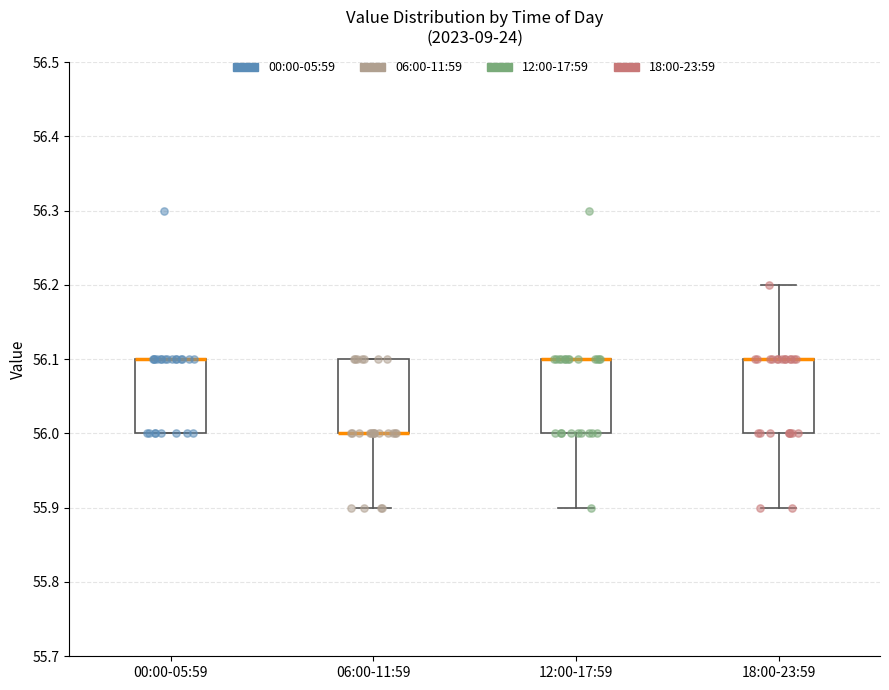

Reading left to right, transcribe this box plot: for each box, give where its median line is, the range the box spans, and where its two whiskers end, as read against the y-axis. The values are not printed on the chart, so give them approximately, as read against the axis.

00:00-05:59: median 56.1 (drawn on the box's upper edge), box 56.0 to 56.1, whiskers 56.0 to 56.1
06:00-11:59: median 56.0 (drawn on the box's lower edge), box 56.0 to 56.1, whiskers 55.9 to 56.1
12:00-17:59: median 56.1 (drawn on the box's upper edge), box 56.0 to 56.1, whiskers 55.9 to 56.1
18:00-23:59: median 56.1 (drawn on the box's upper edge), box 56.0 to 56.1, whiskers 55.9 to 56.2